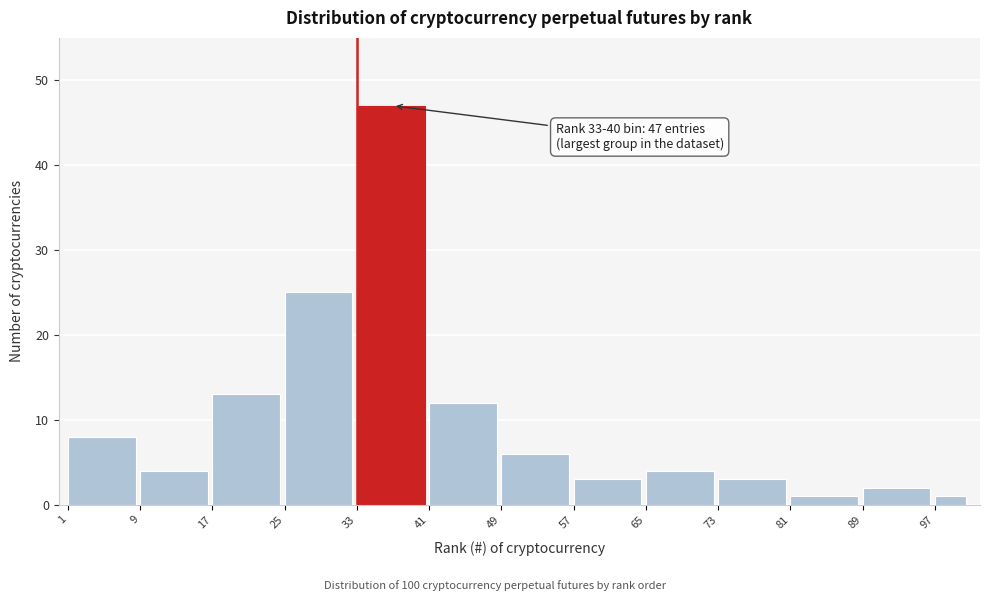

Reading right to left, list all the values displayed in this chart.

97=1	89=2	81=1	73=3	65=4	57=3	49=6	41=12	33=47	25=25	17=13	9=4	1=8